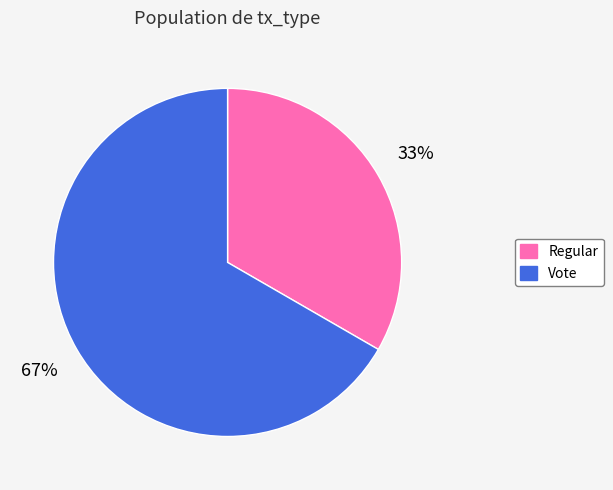

The Regular slice represents 33% of the pie. True or false?

True